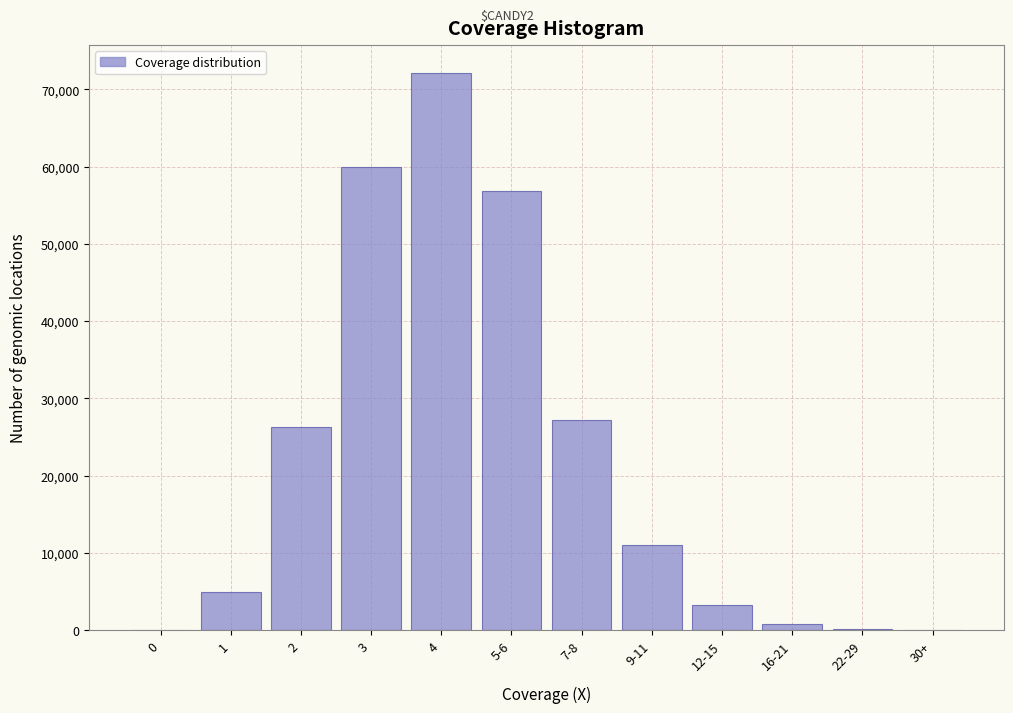

The value at 9-11 is 16606. True or false?

False